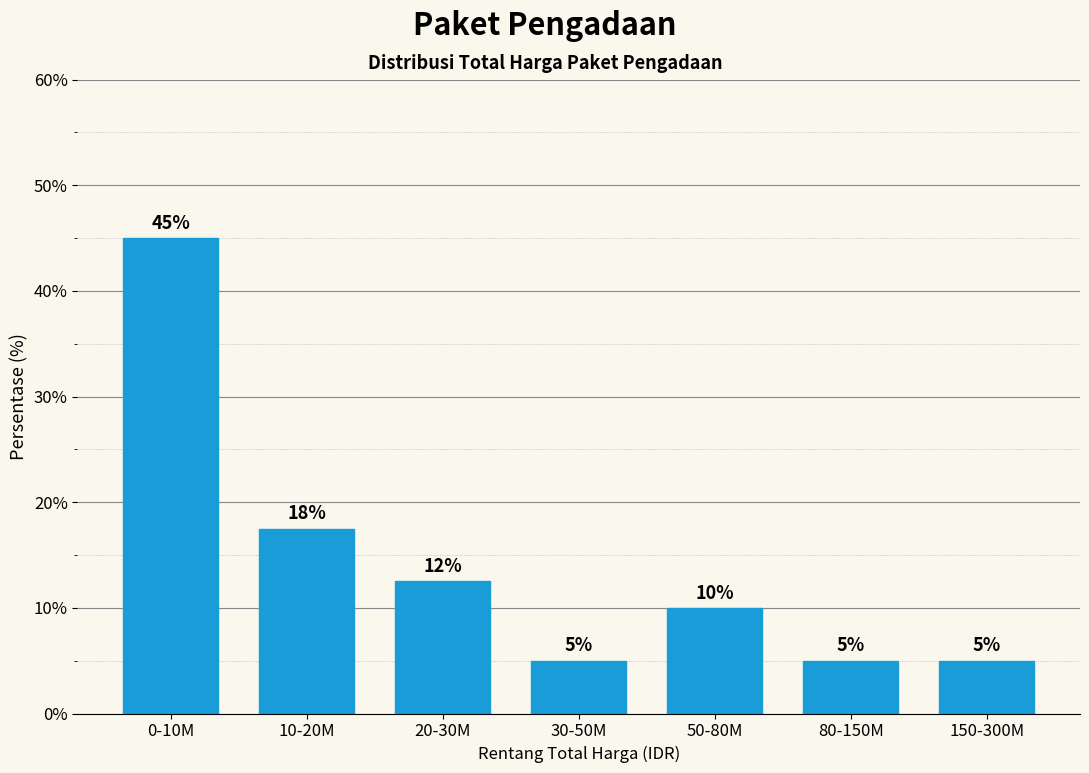

What is the ratio of the value at 0-10M to the value at 150-300M?

9.0